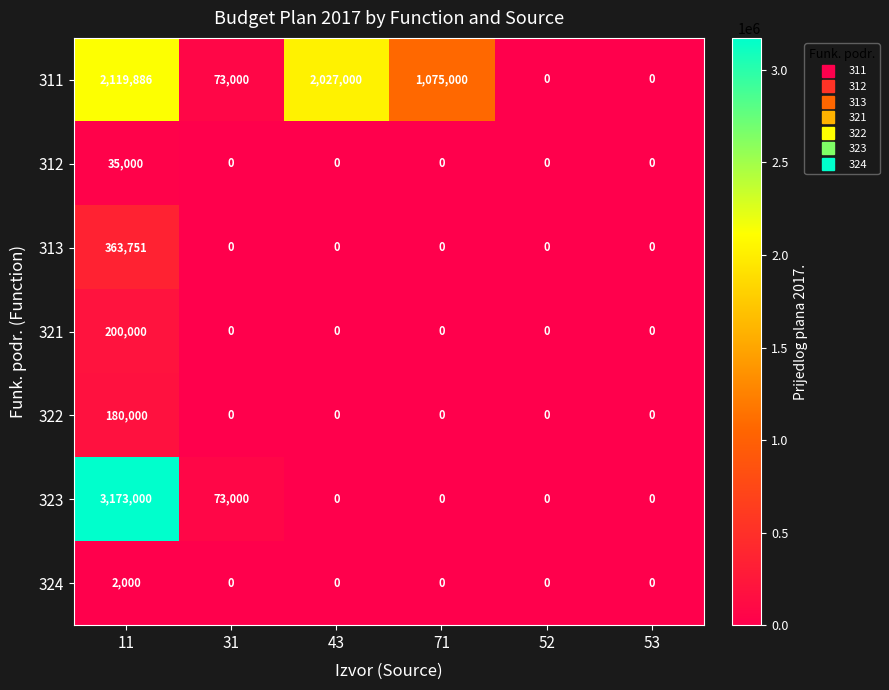

What is the sum of the 311 values at 11 and 71?

3194886